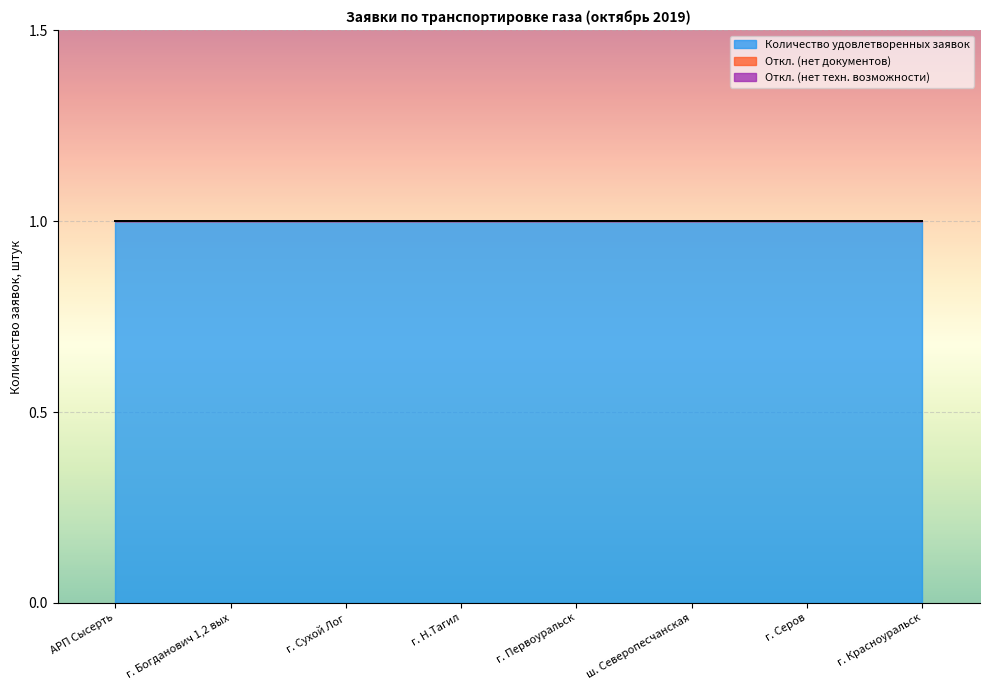

True or false: Откл. (нет документов) and Откл. (нет техн. возможности) intersect in this chart.

False